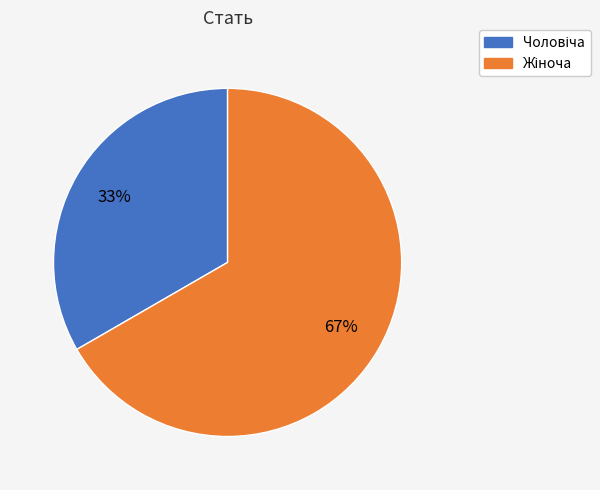

To the nearest percent, what is the average slice percentage?

50%